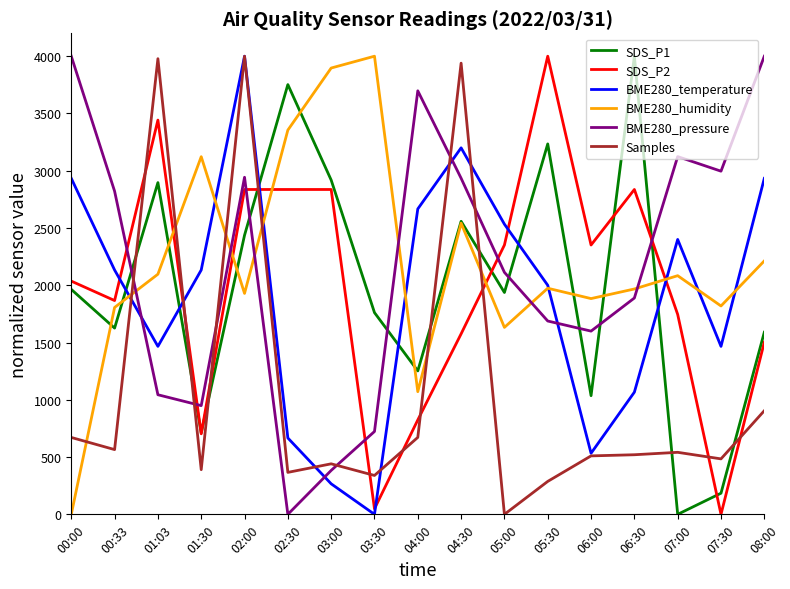

What is the spread (max minus min) of values at 06:30?

3479.6